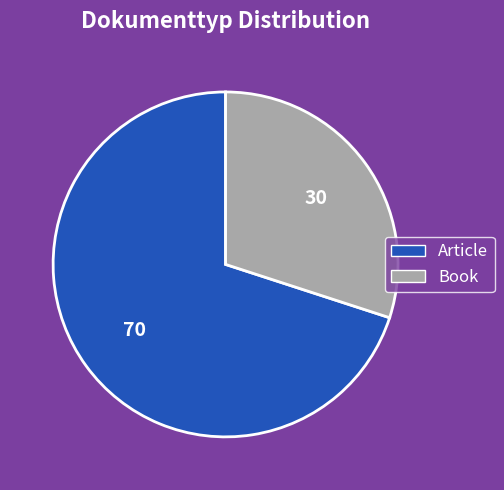

Do Book and Article together represent more than half of the pie?

Yes